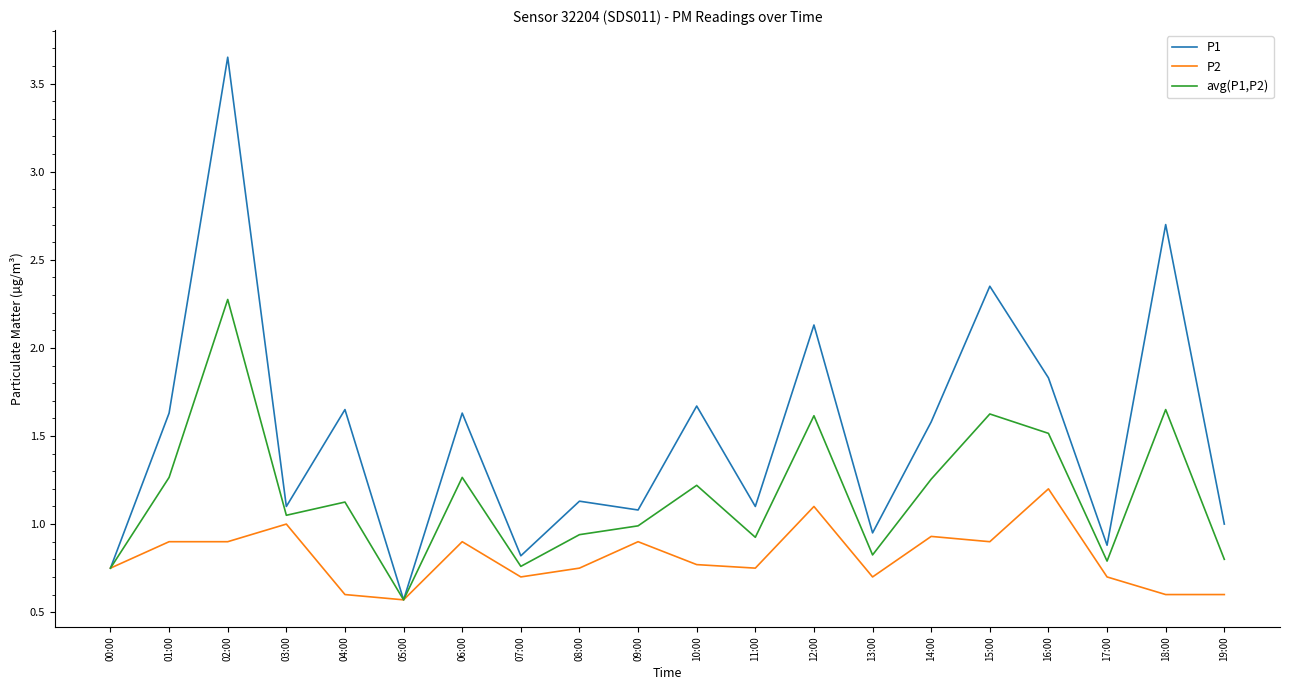

Which category has the lowest value in the P1 series?

05:00